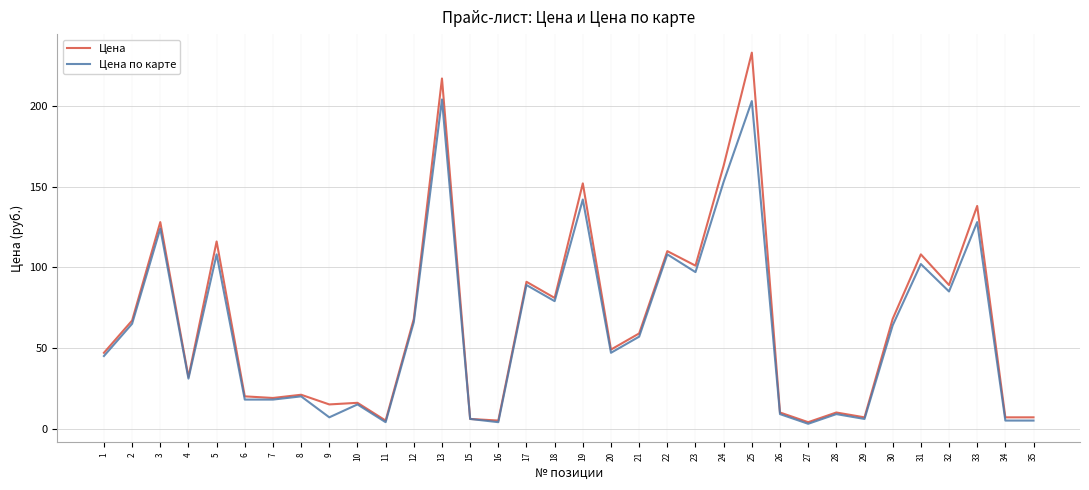

Which category has the highest value across all series?

25